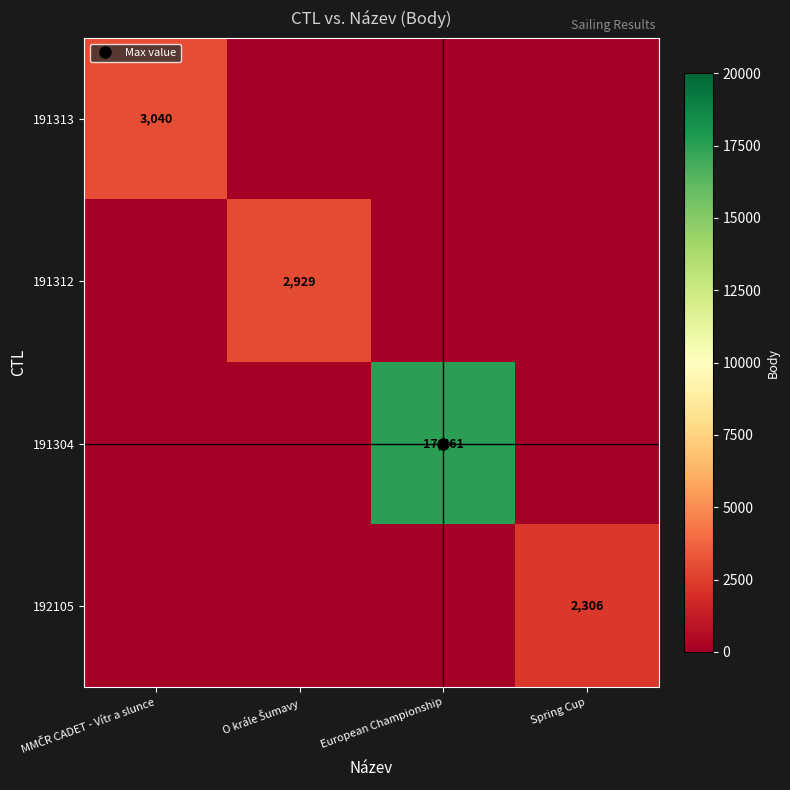

How many data points in 192105 are above 0?

1